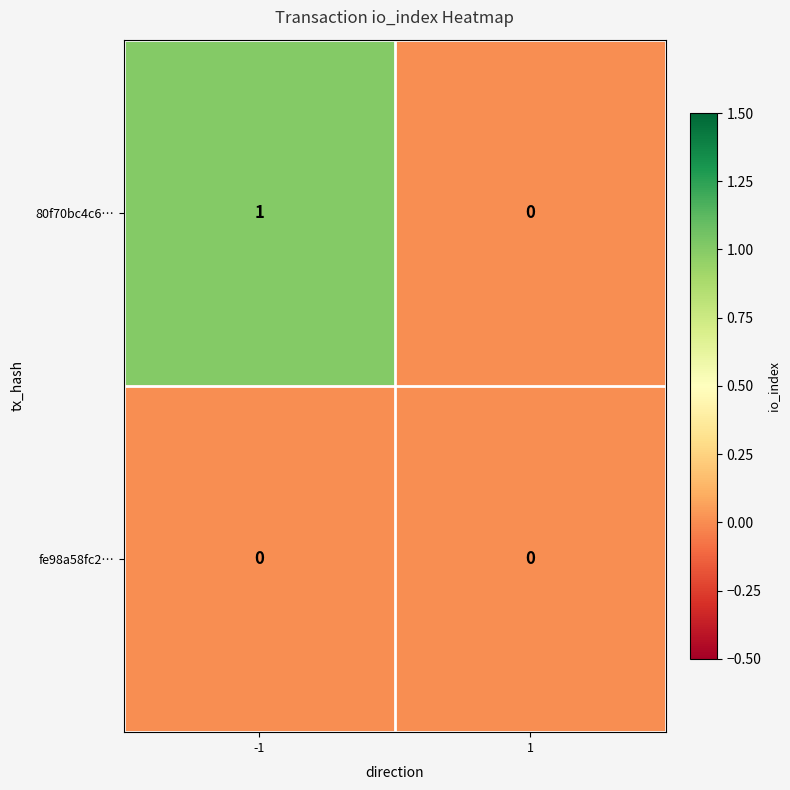

What is the difference between the highest and lowest values at -1?

1